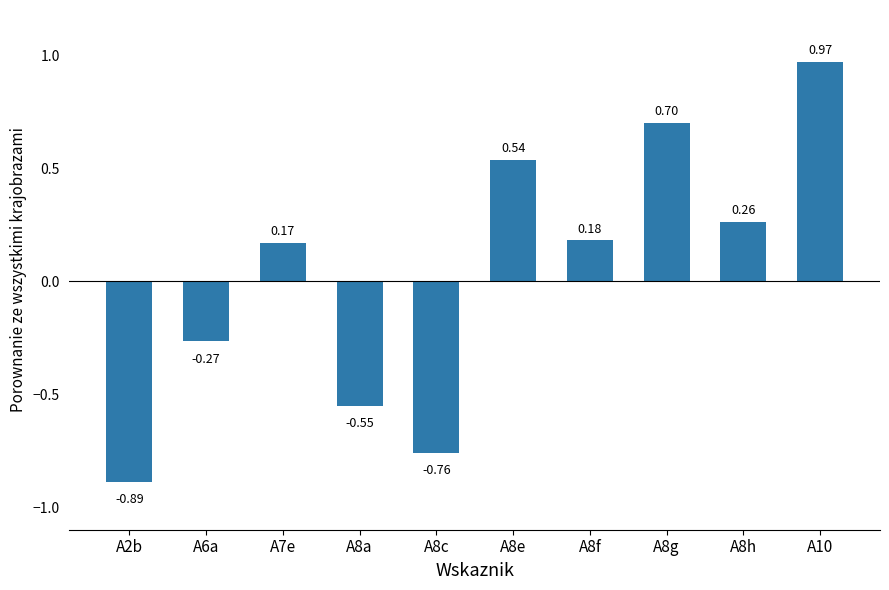

What is the difference between the maximum and second lowest values?

1.7